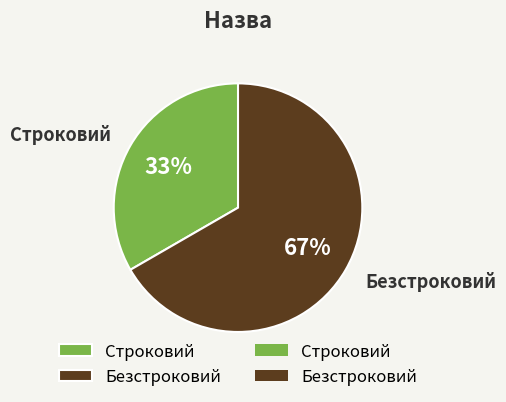

What is the ratio of the value at Безстроковий to the value at Строковий?

2.0